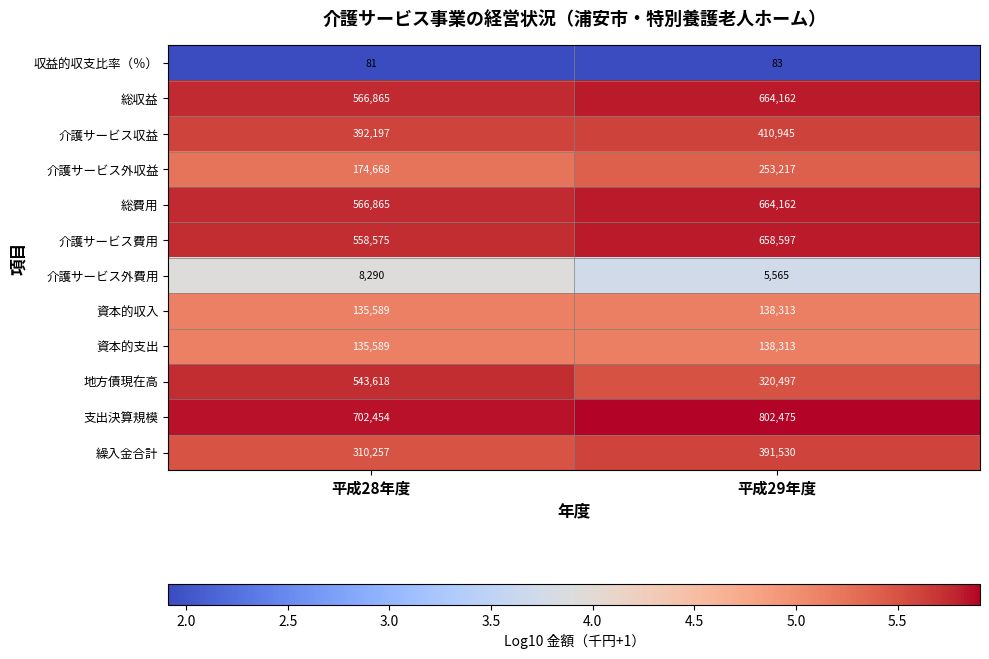

True or false: 収益的収支比率（％） has a value of 31 at 平成28年度.

False